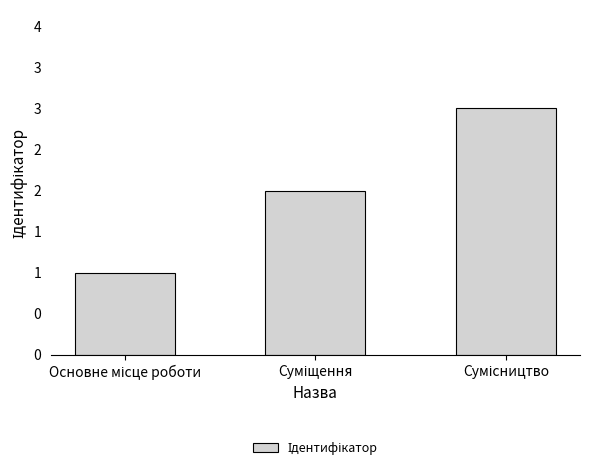

Does the chart contain any negative values?

No